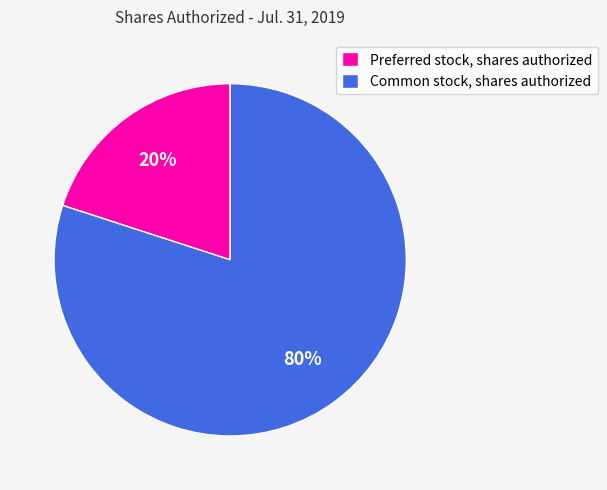

Is there a majority slice in this chart?

Yes